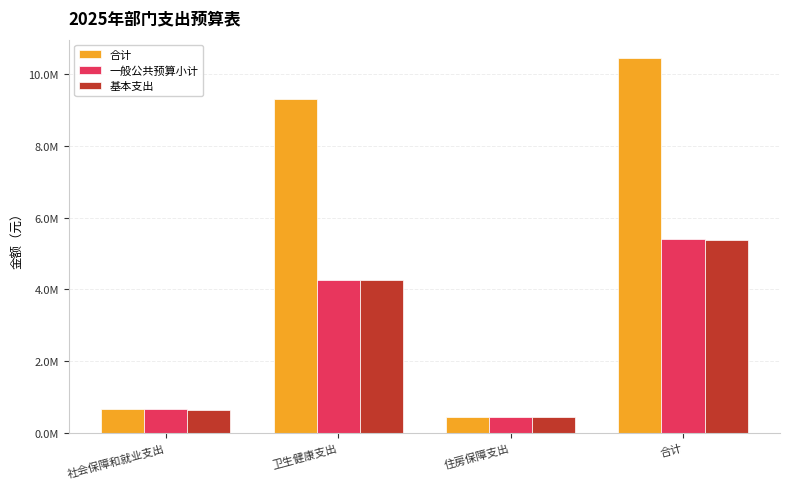

What are all the series names shown in the legend?

合计, 一般公共预算小计, 基本支出